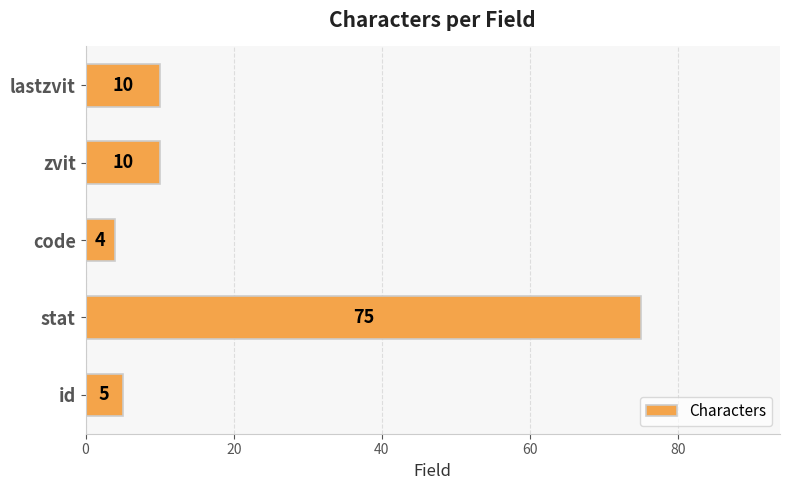

What is the change in value from stat to code?

-71